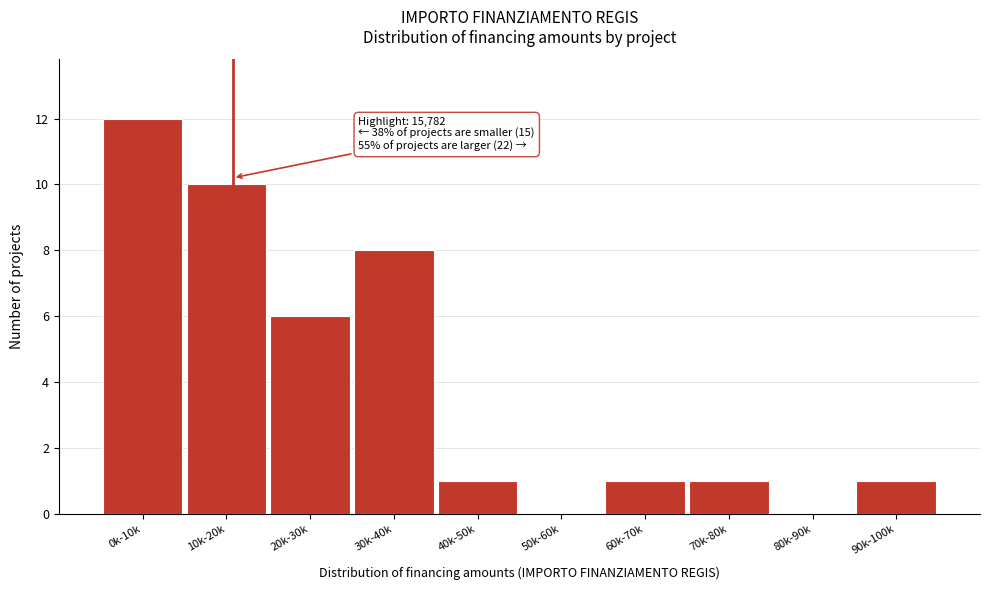

Reading right to left, list all the values displayed in this chart.

90k-100k=1	80k-90k=0	70k-80k=1	60k-70k=1	50k-60k=0	40k-50k=1	30k-40k=8	20k-30k=6	10k-20k=10	0k-10k=12